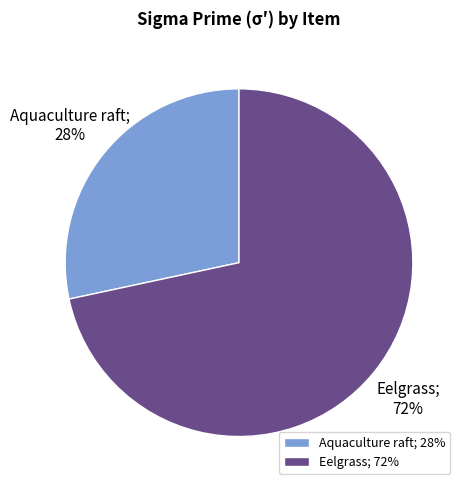

Count the number of slices in the pie.

2